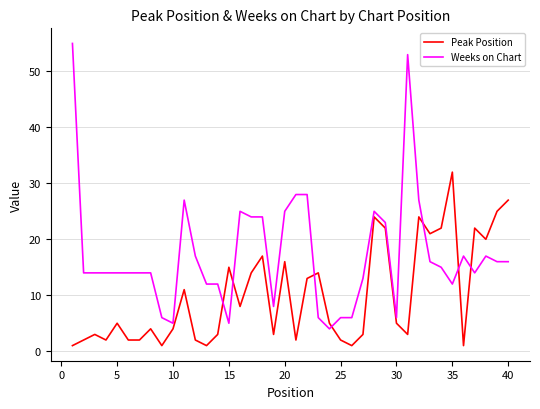

What is the difference between the maximum and second lowest values in the Weeks on Chart series?

50